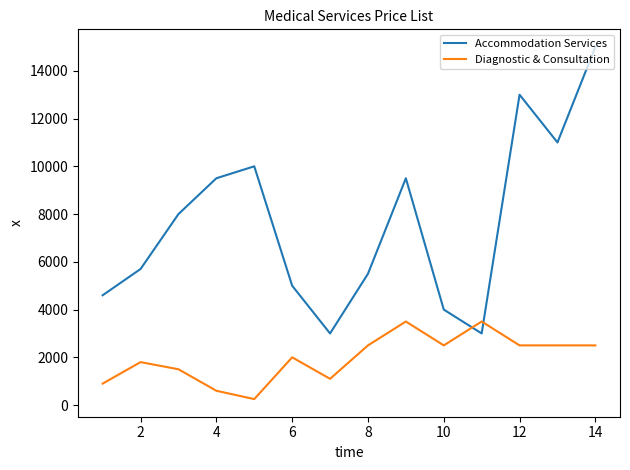

What is the difference between the second highest and second lowest values in the Accommodation Services series?

10000